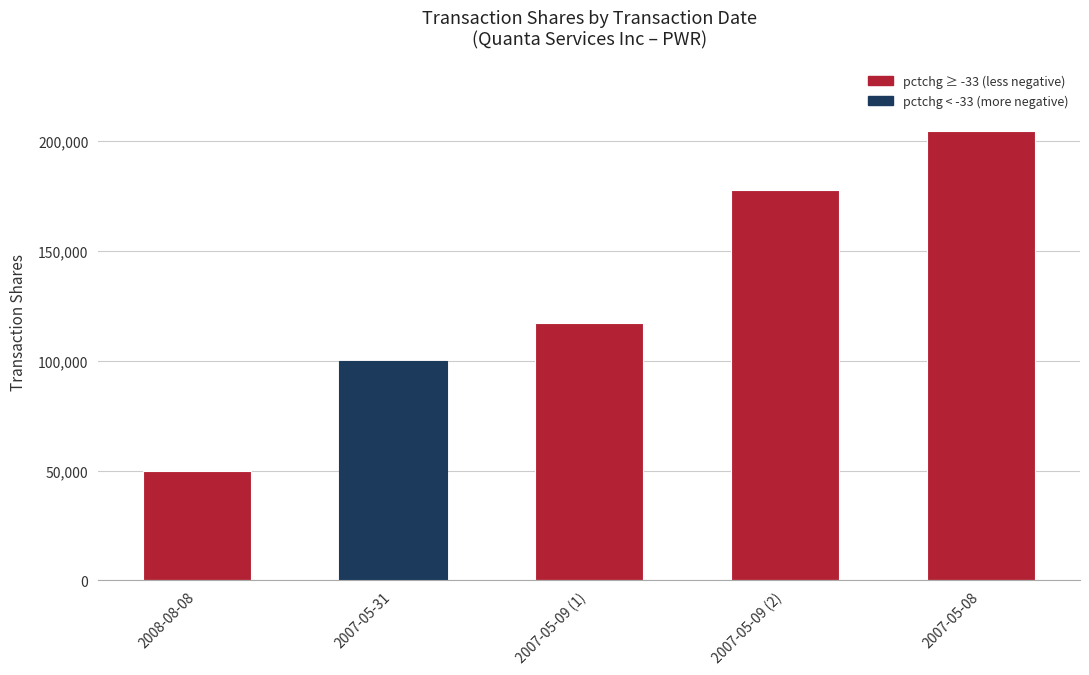

What is the total value across all series at 2007-05-09 (2)?

177929.1